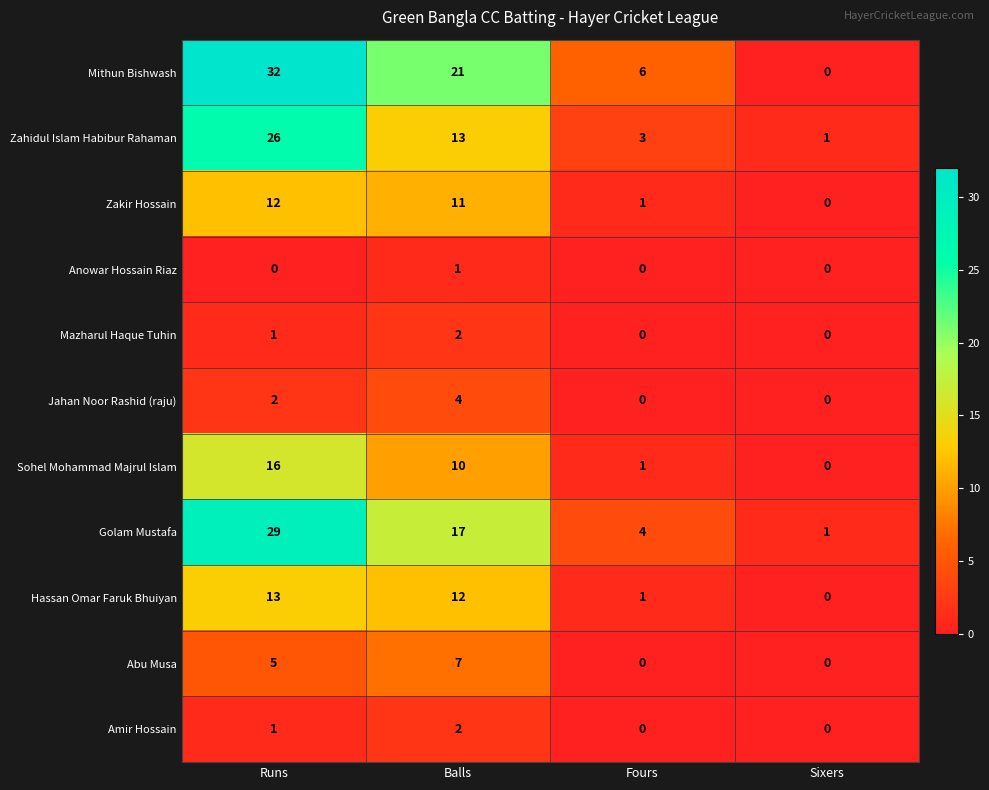

What is the difference between the highest and lowest values at Runs?

32